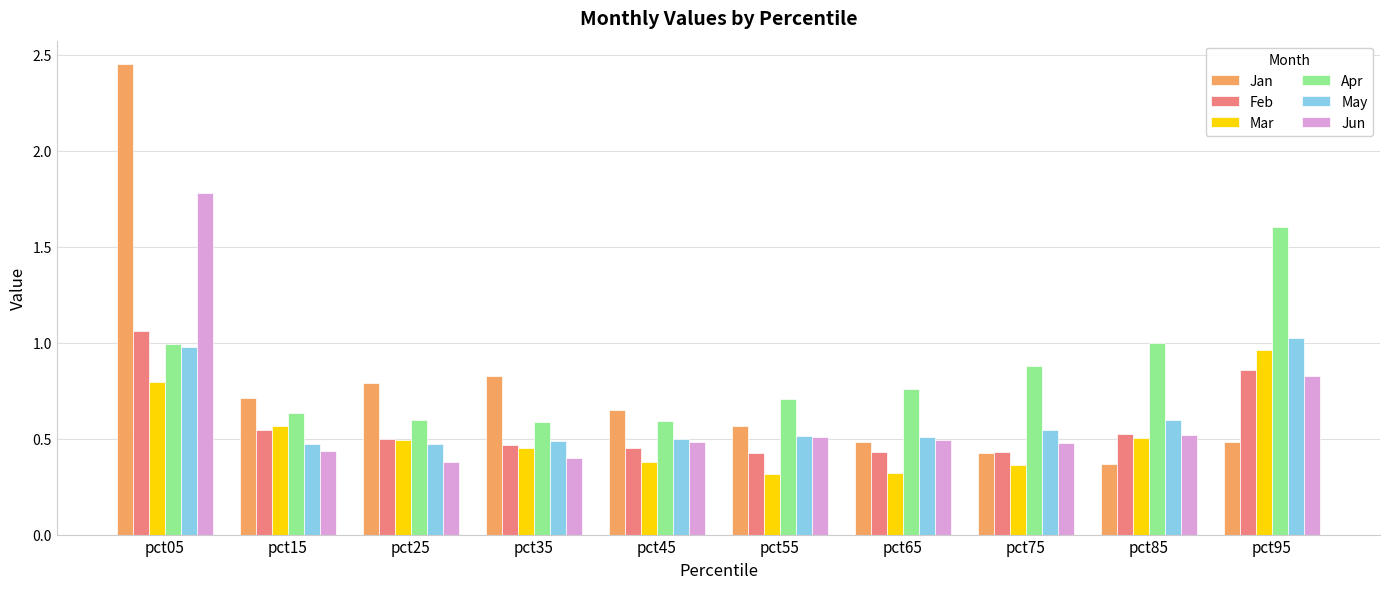

Which series has the largest range (max minus min)?

Jan